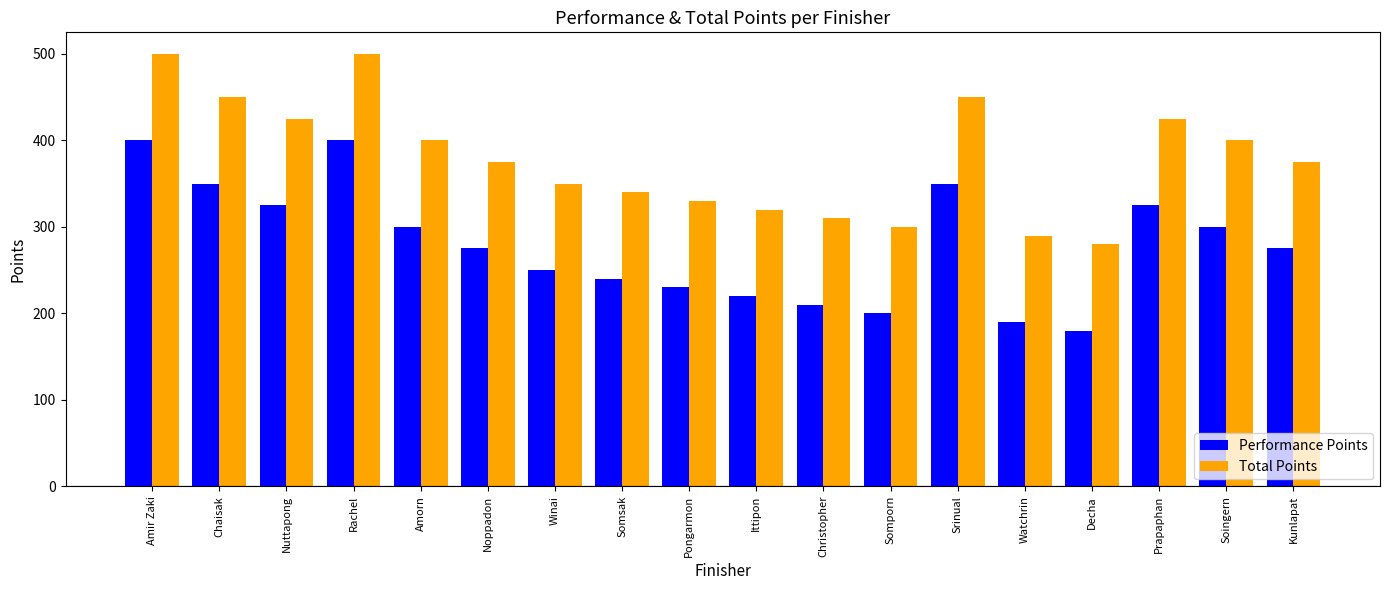

Which series has the largest total across all categories?

Total Points